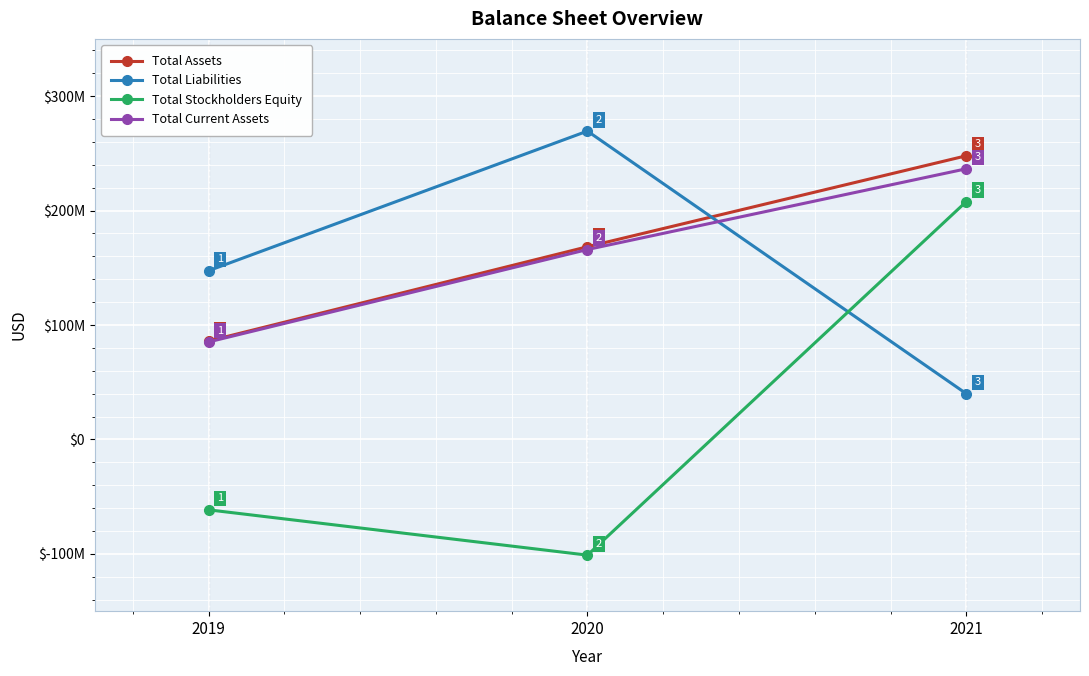

Does the chart have visible grid lines?

Yes